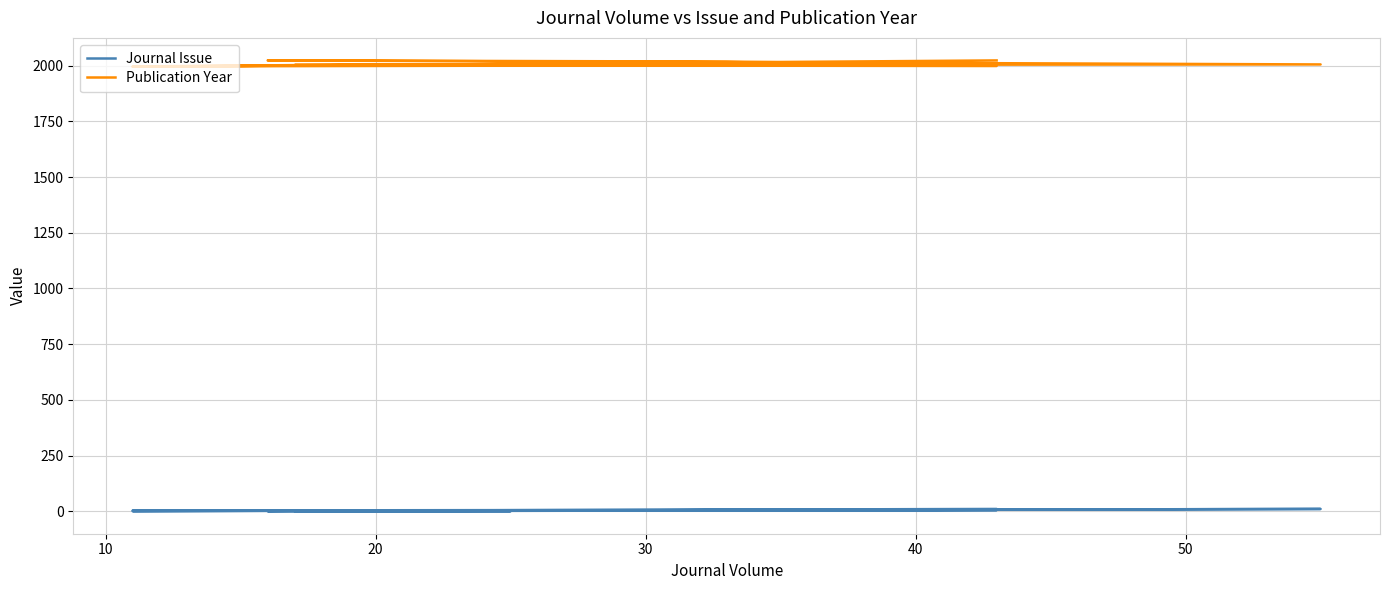

True or false: Publication Year has more than 2 points higher than both neighbors.

True